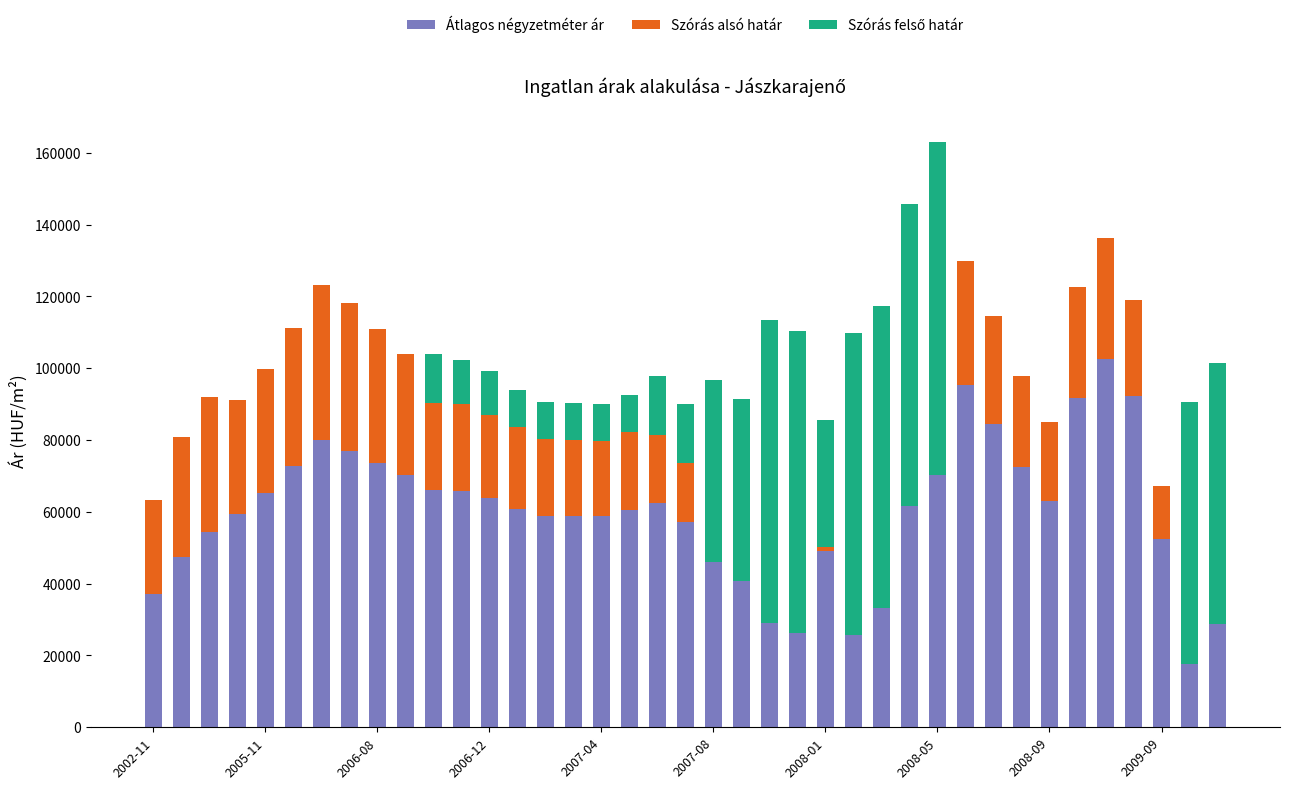

What is the difference between the Átlagos négyzetméter ár values at 33 and 28?

6121